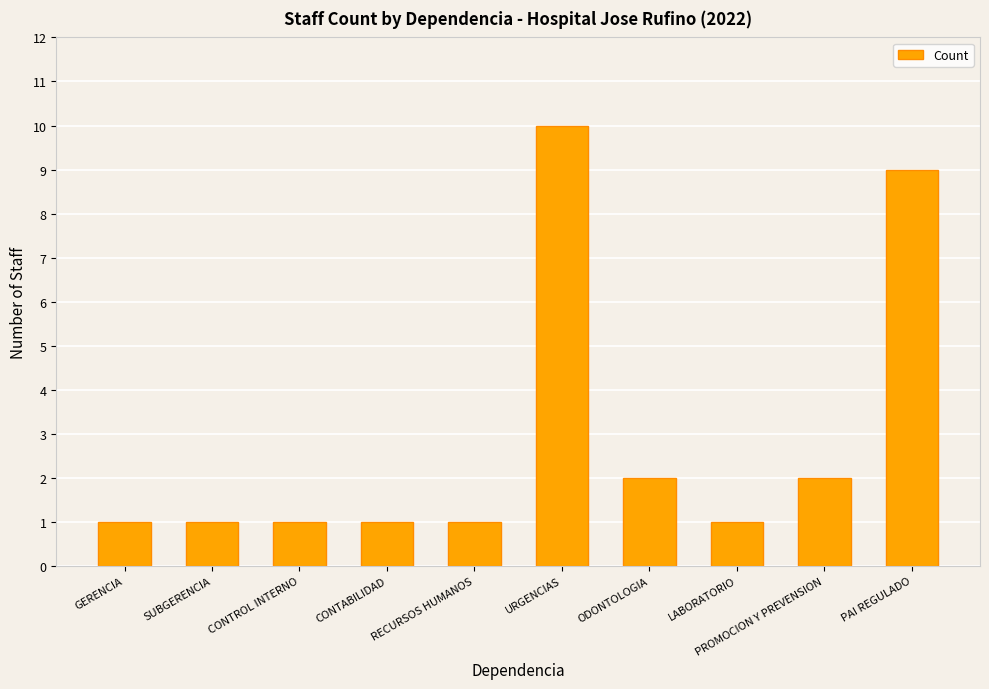

Is it true that the value at LABORATORIO is 1?

True